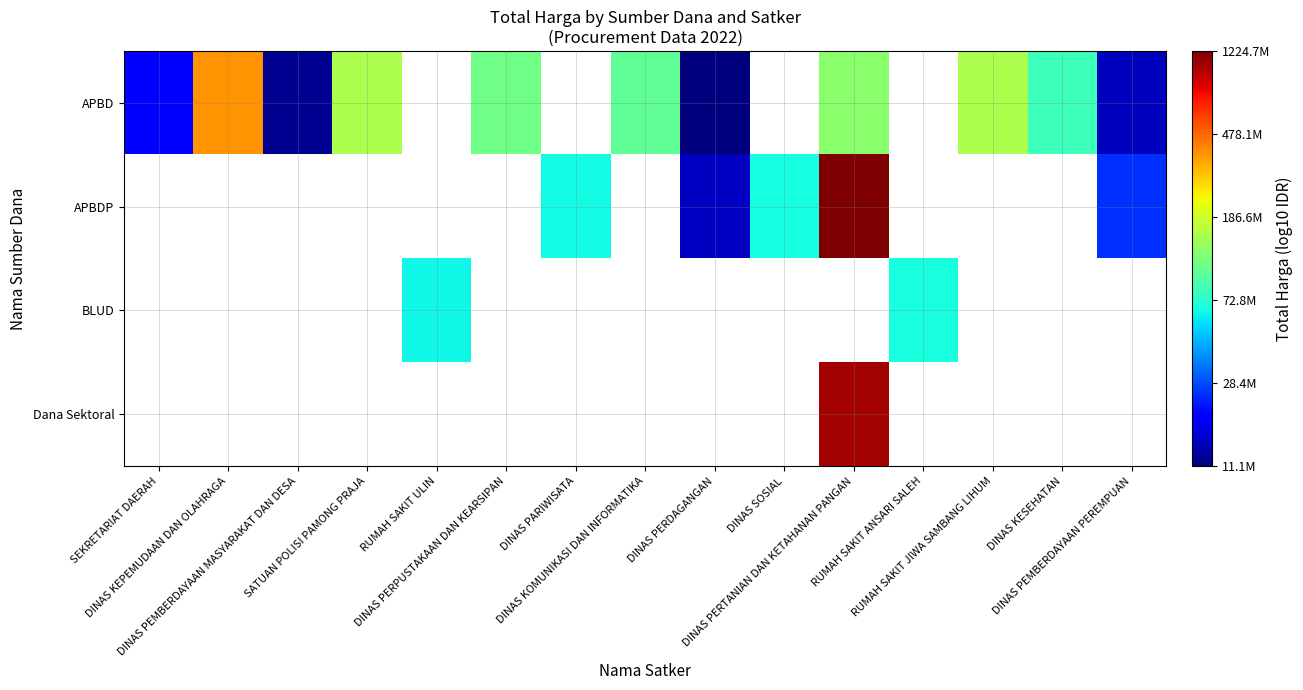

The APBD series shows 2.2 at SEKRETARIAT DAERAH. True or false?

False